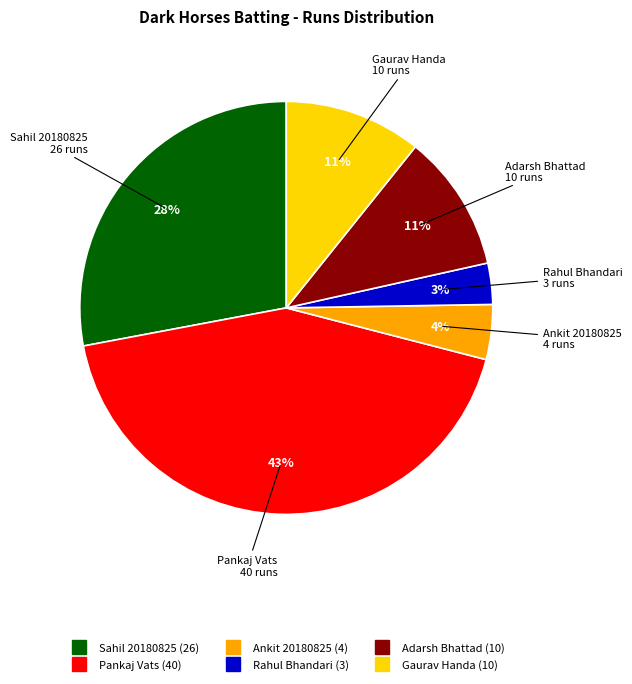

Does any single category account for the majority?

No